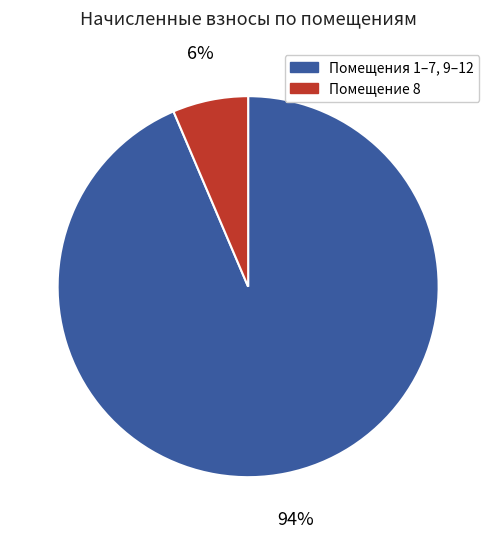

Does any single category account for the majority?

Yes